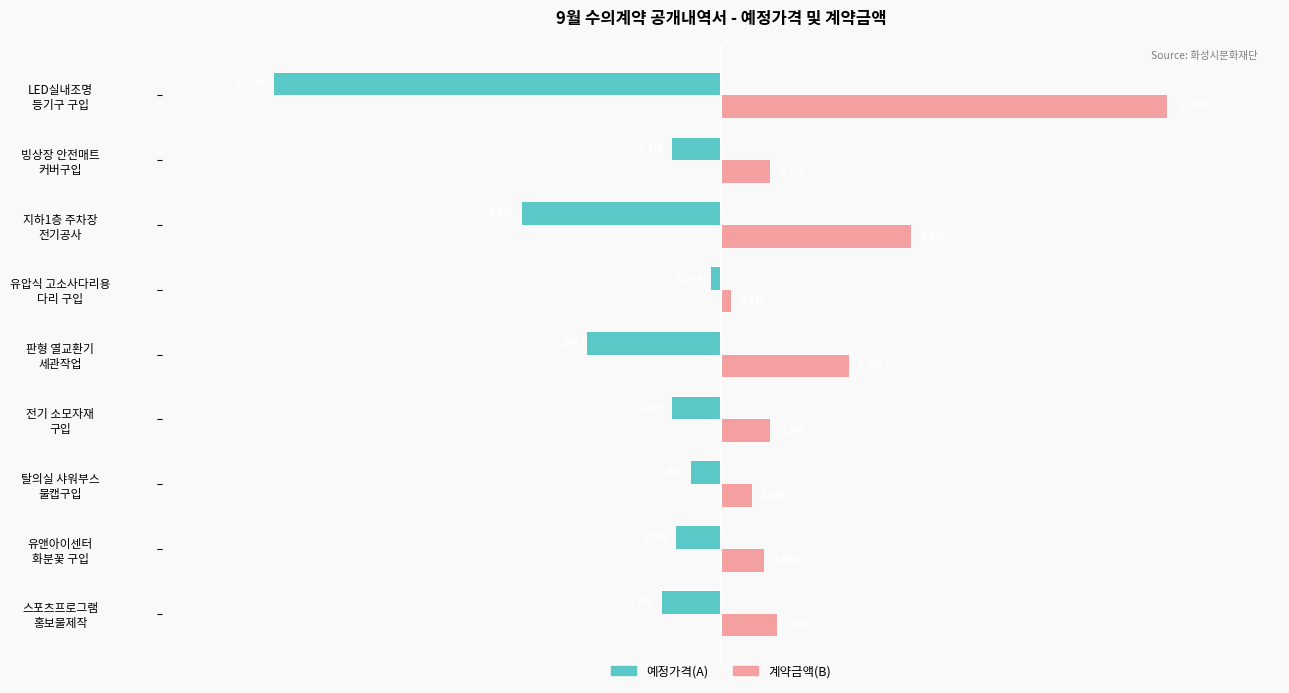

Which series has the largest range (max minus min)?

예정가격(A)